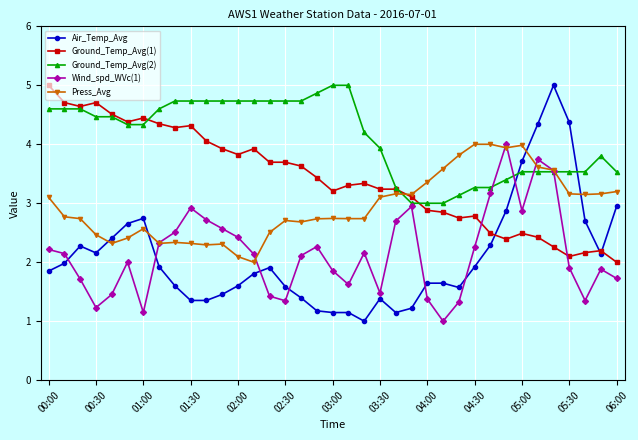

Which series has the widest spread of values?

Air_Temp_Avg